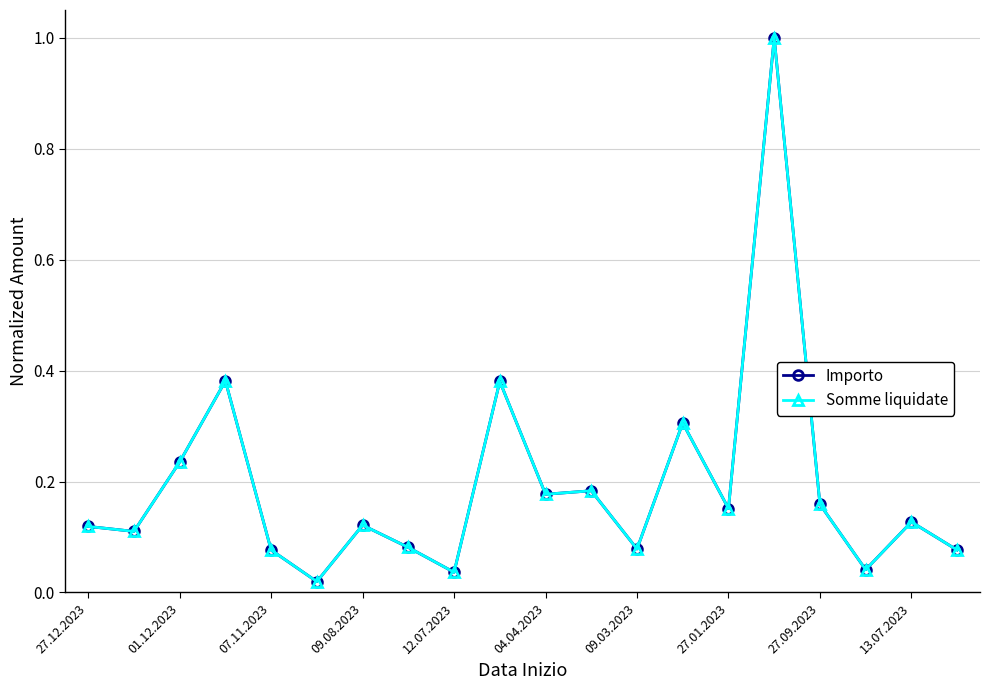

How many interior local valleys does the Somme liquidate series have?

7